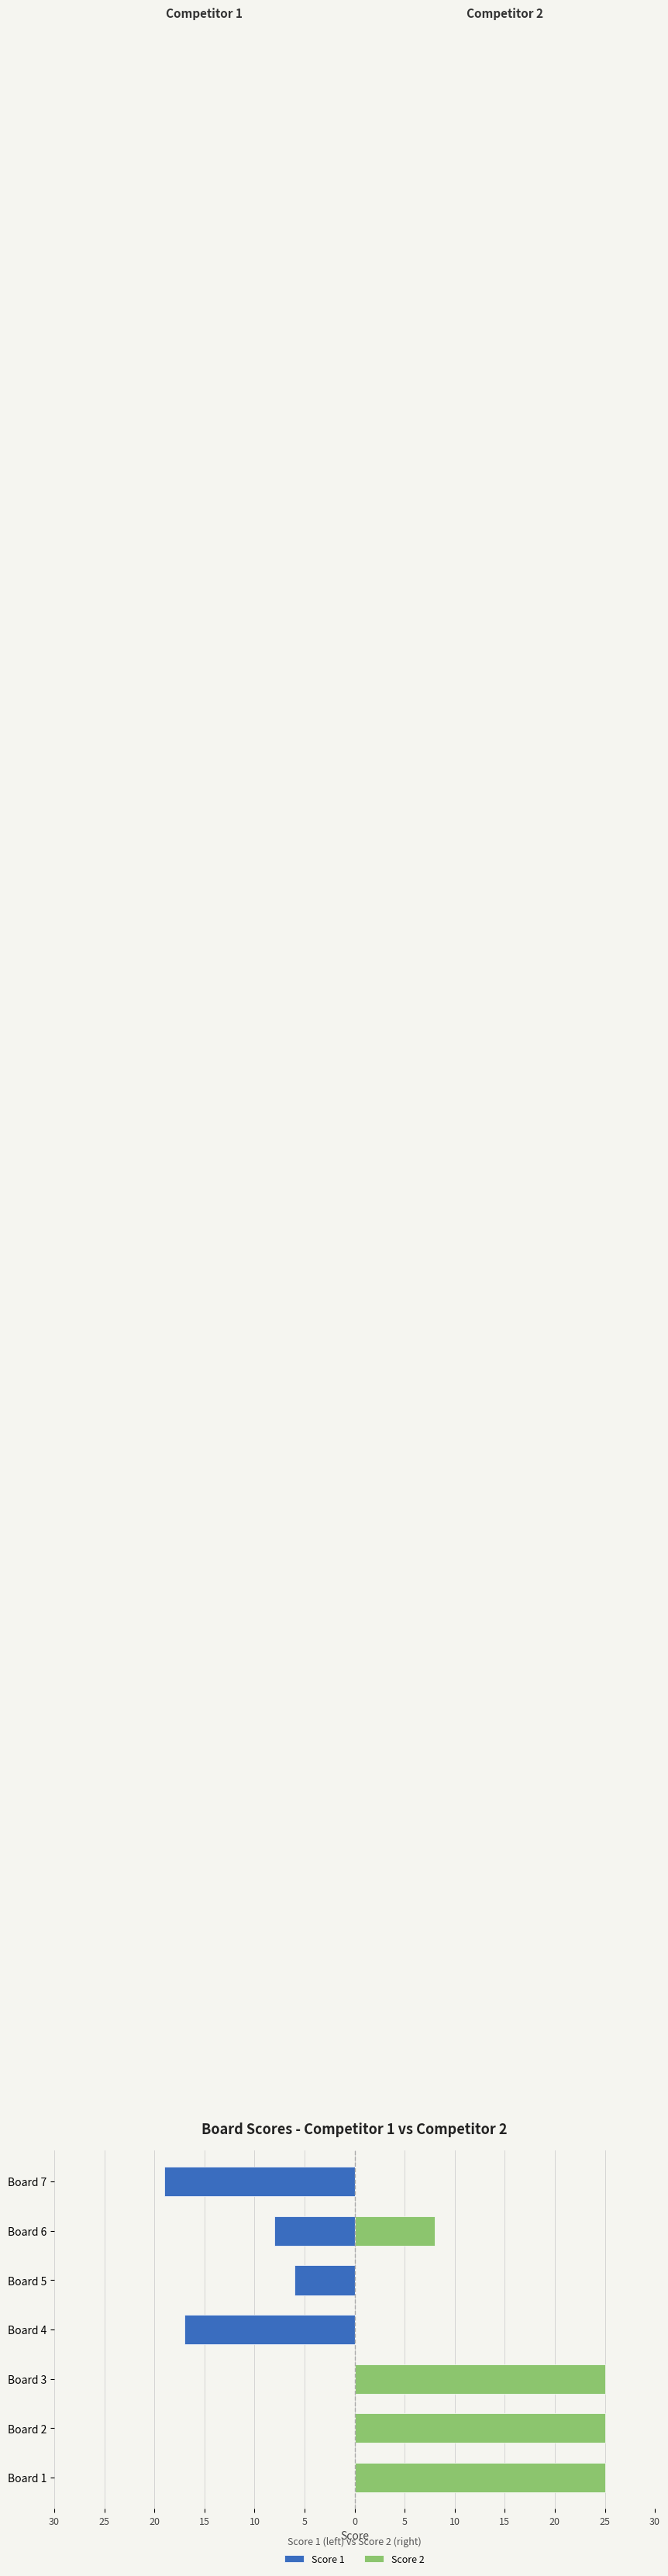

What is the average value of the Score 2 series?

12